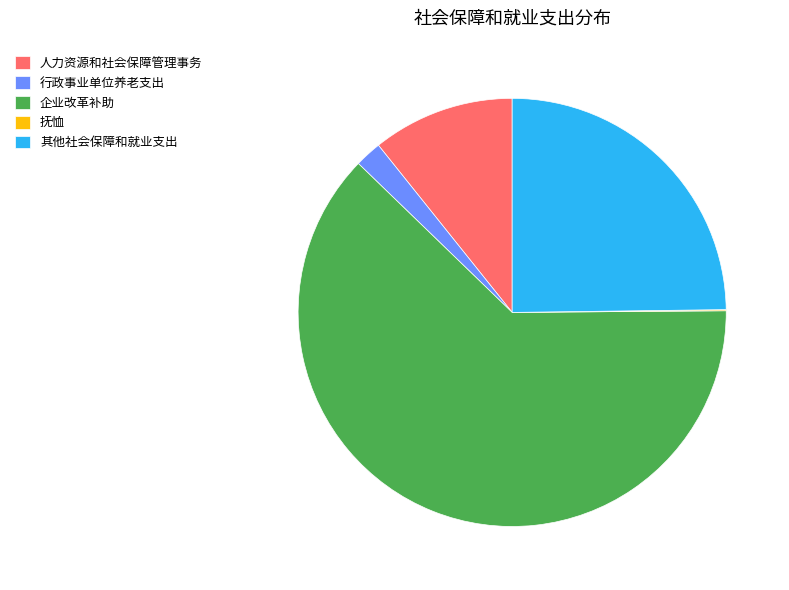

Which slice is the largest?

企业改革补助